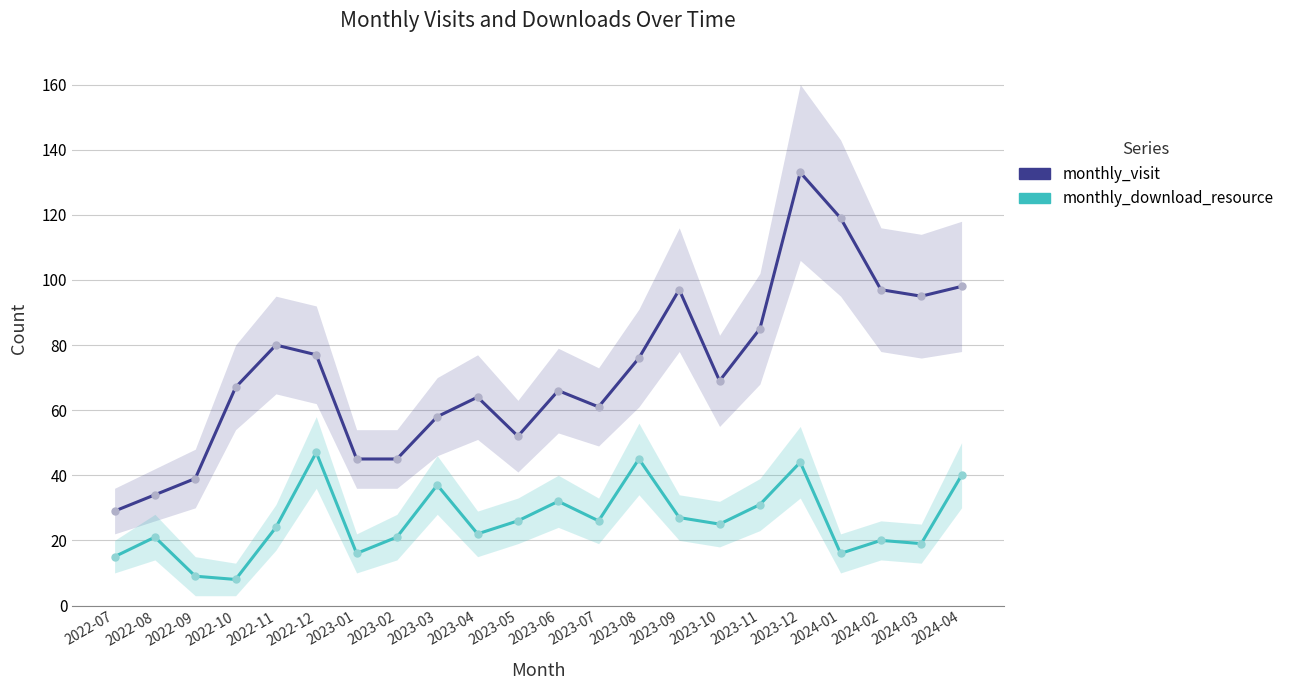

How many lines are shown in the chart?

2